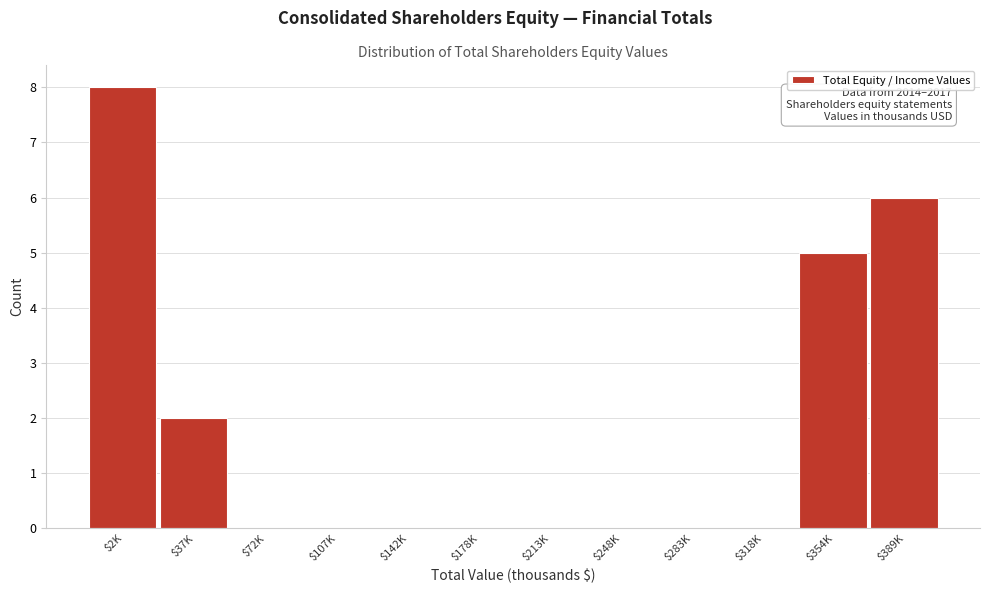

What is the sum of all values?

21